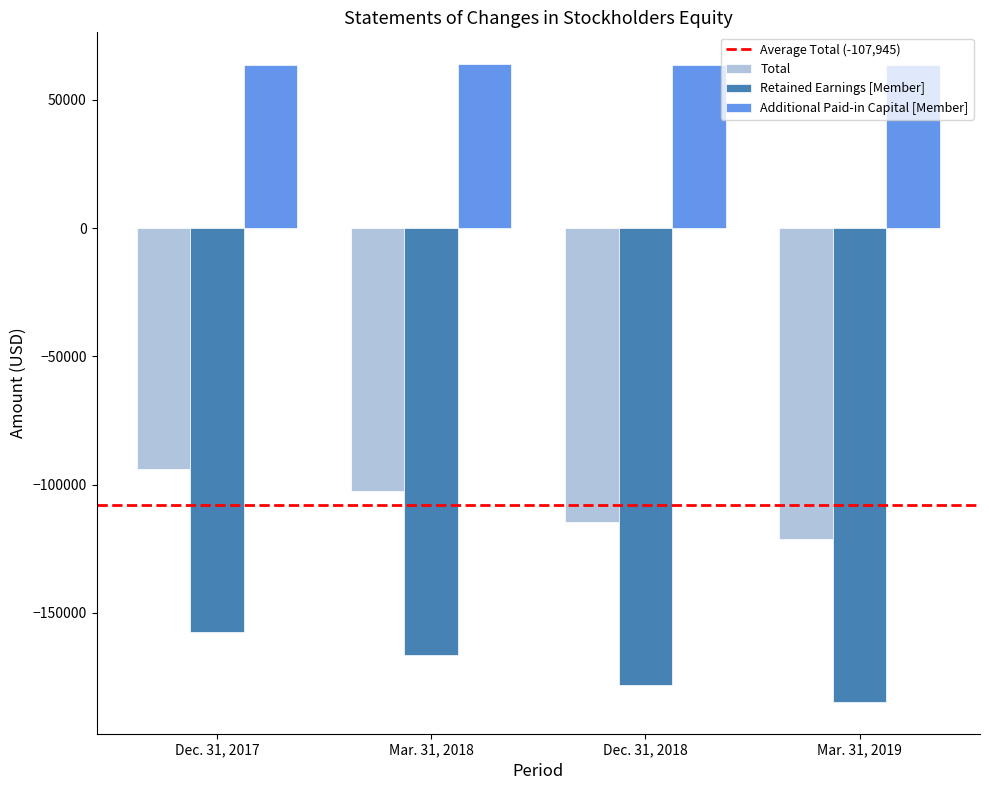

What is the difference between the maximum and minimum values in the Total series?

27038